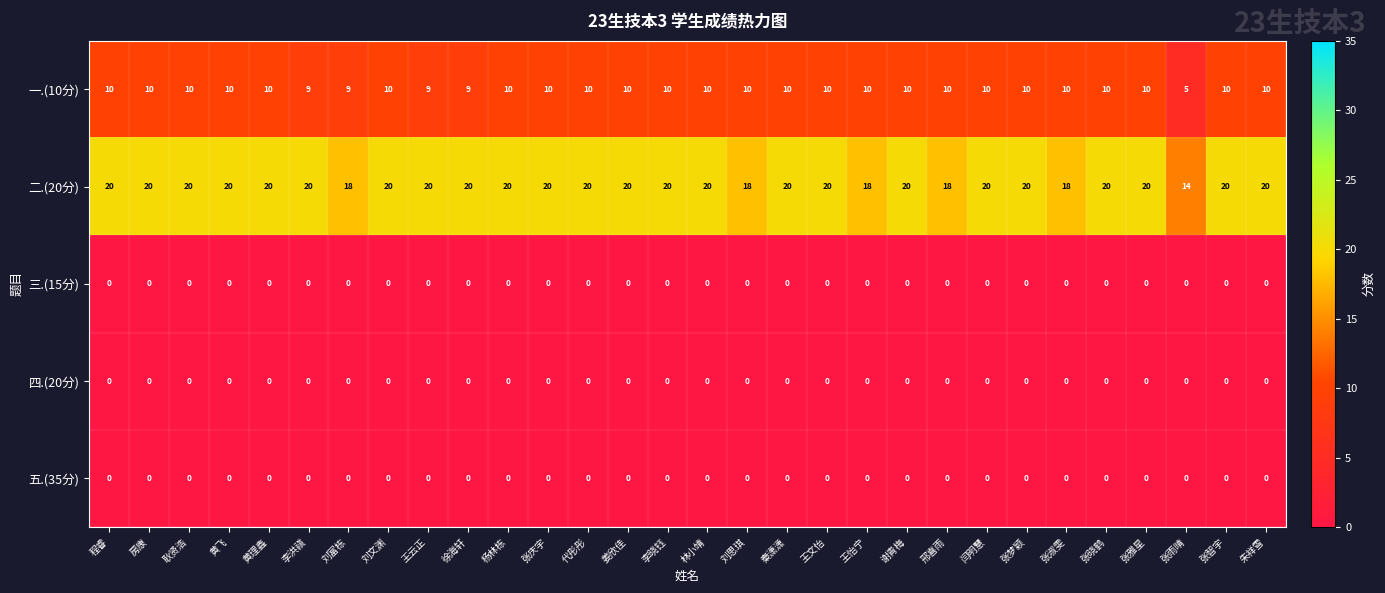

Is it true that 二.(20分) equals 20 at 谢青梅?

True